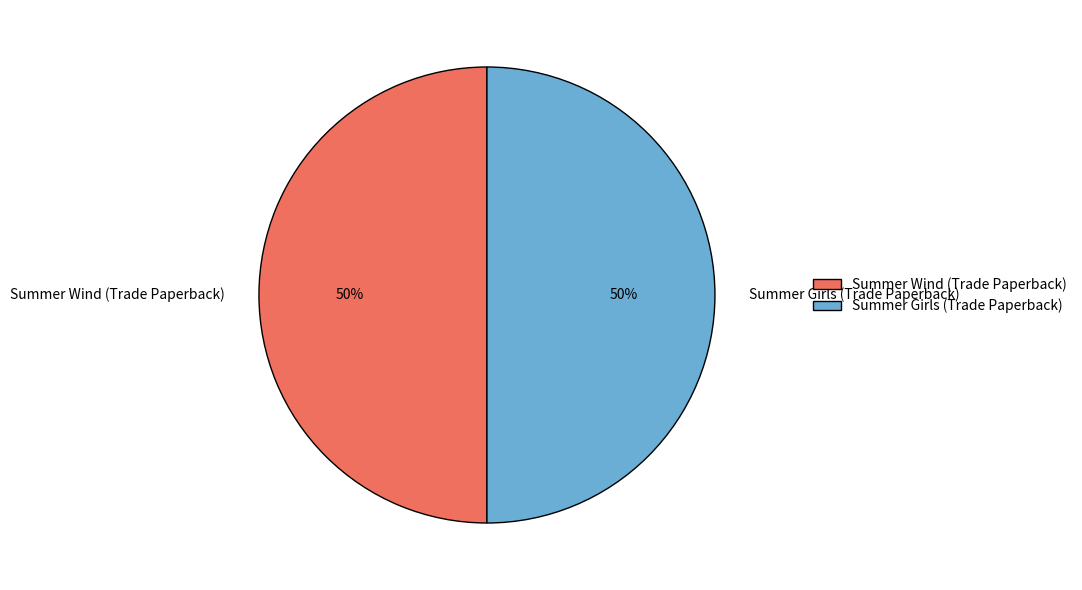

Do Summer Girls (Trade Paperback) and Summer Wind (Trade Paperback) together represent more than half of the pie?

Yes